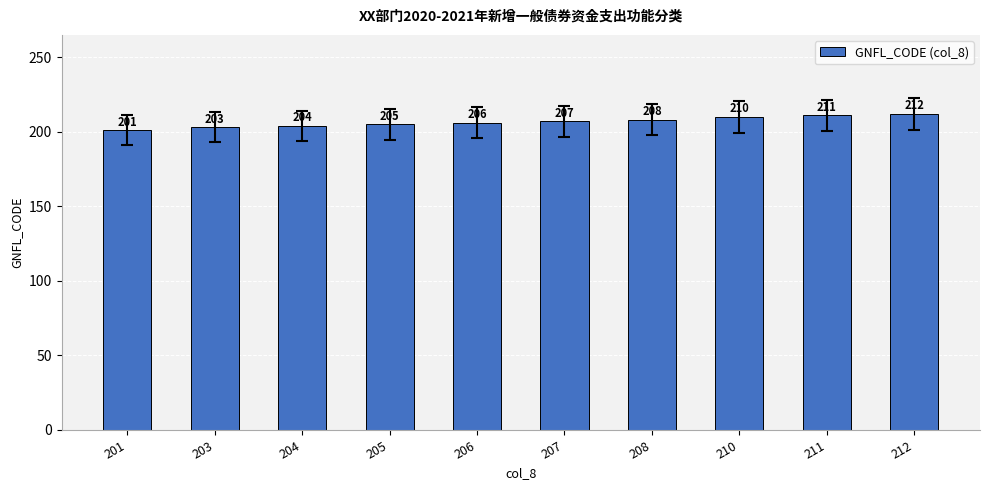

Reading left to right, list all the values displayed in this chart.

201=201	203=203	204=204	205=205	206=206	207=207	208=208	210=210	211=211	212=212